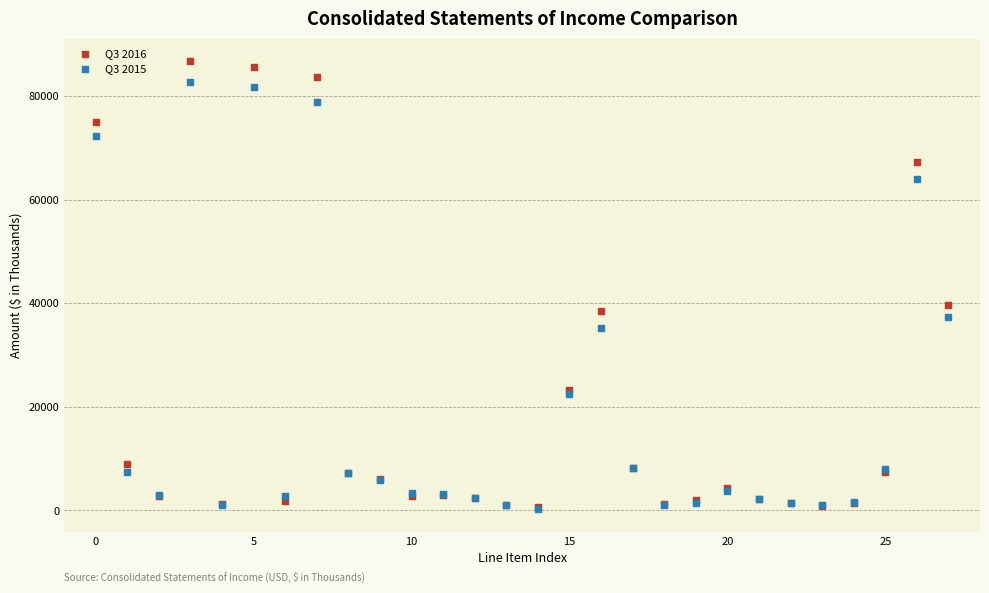

What are all the series names shown in the legend?

Q3 2016, Q3 2015